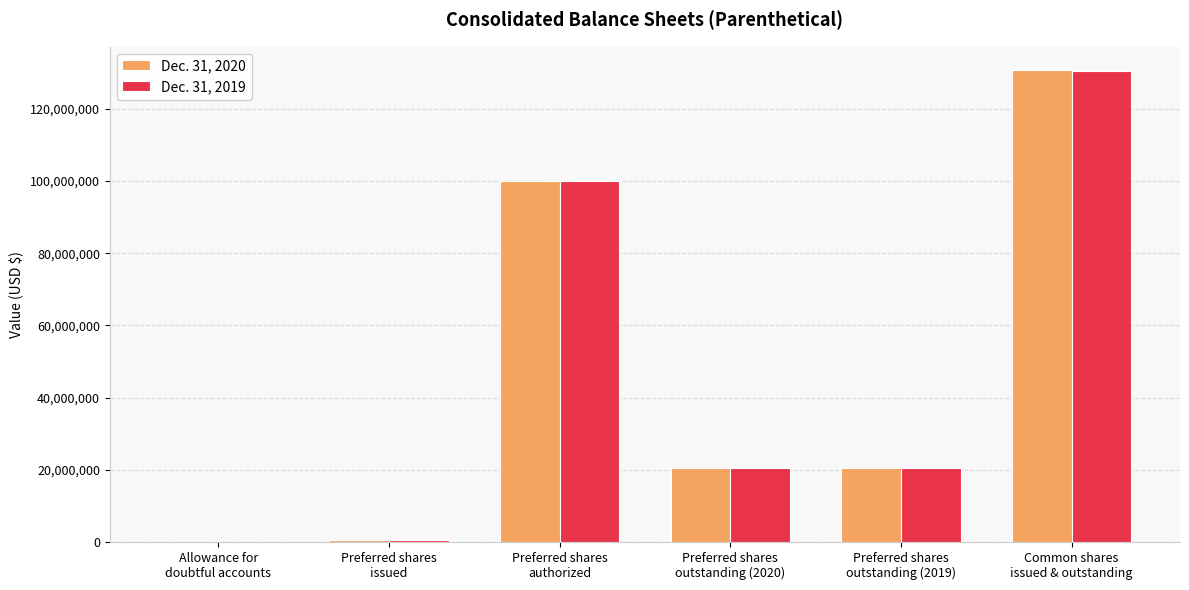

Which series has the largest range (max minus min)?

Dec. 31, 2020